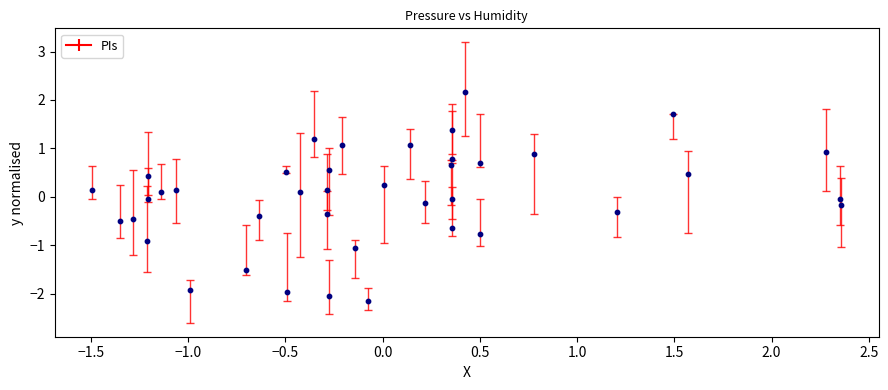

What is the range of Y values (max minus min)?

4.3